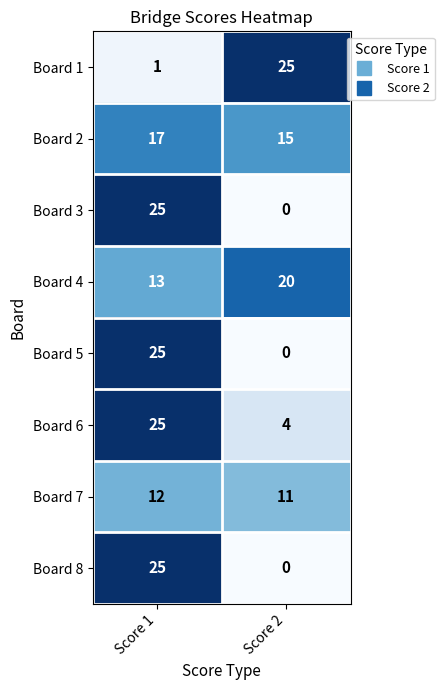

Rank the categories by Board 6 value from highest to lowest.

Score 1, Score 2